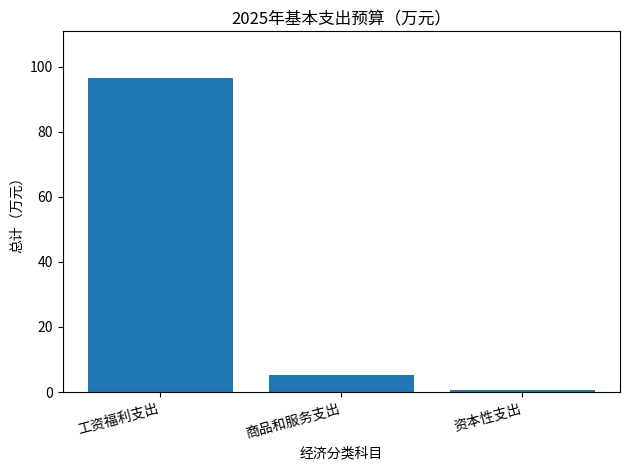

What is the difference between the values at 商品和服务支出 and 工资福利支出?

91.2